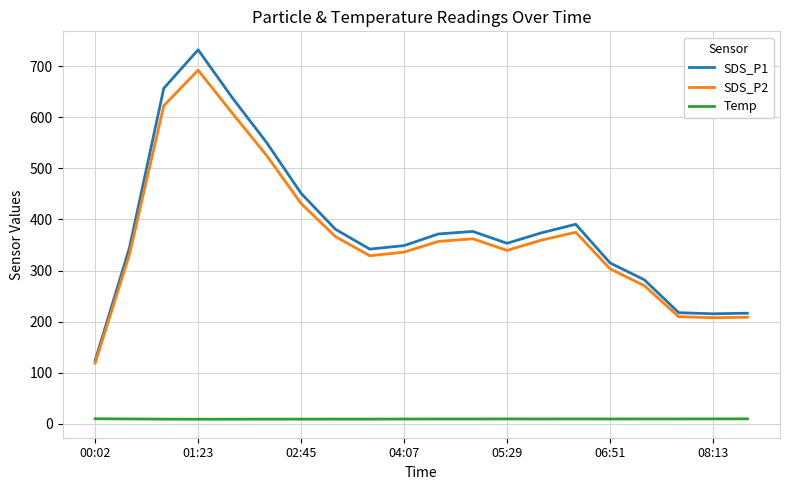

Which series has the largest range (max minus min)?

SDS_P1